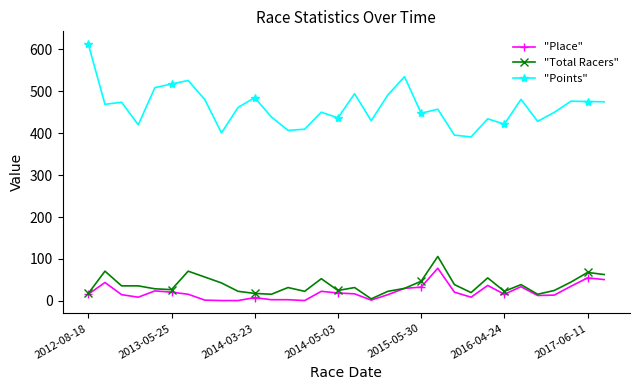

What is the greatest value displayed?

611.8